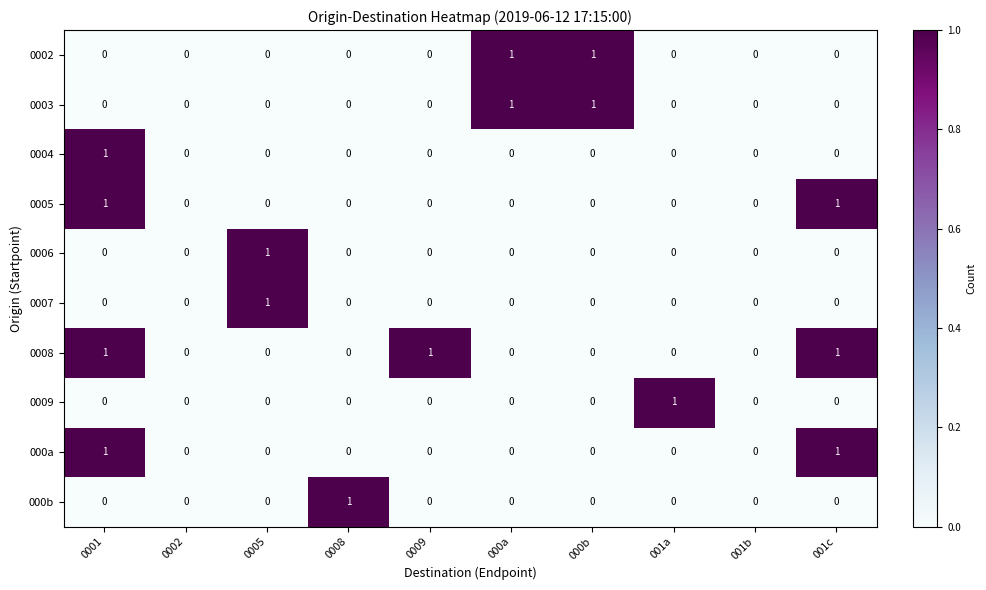

True or false: 0009 has a value of 0 at 000b.

True